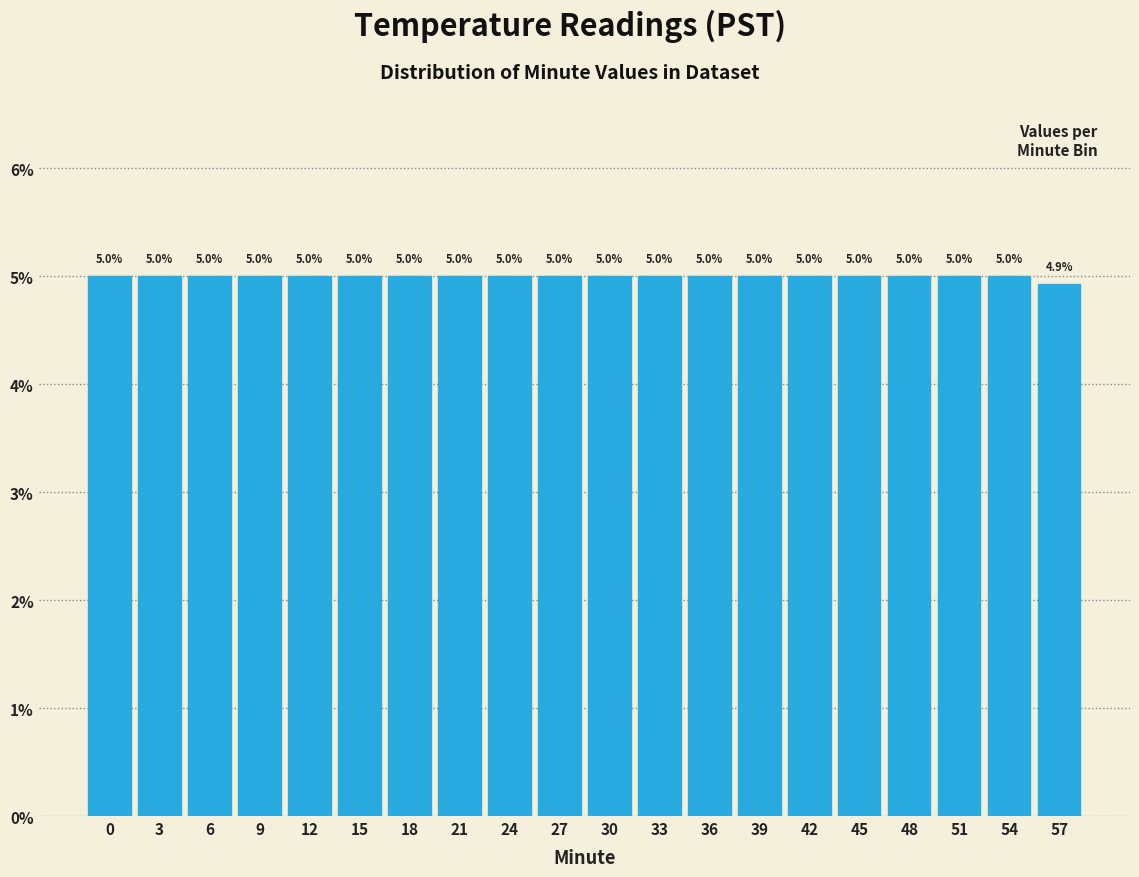

Reading left to right, extract all data points from this chart.

5.0	5.0	5.0	5.0	5.0	5.0	5.0	5.0	5.0	5.0	5.0	5.0	5.0	5.0	5.0	5.0	5.0	5.0	5.0	4.9